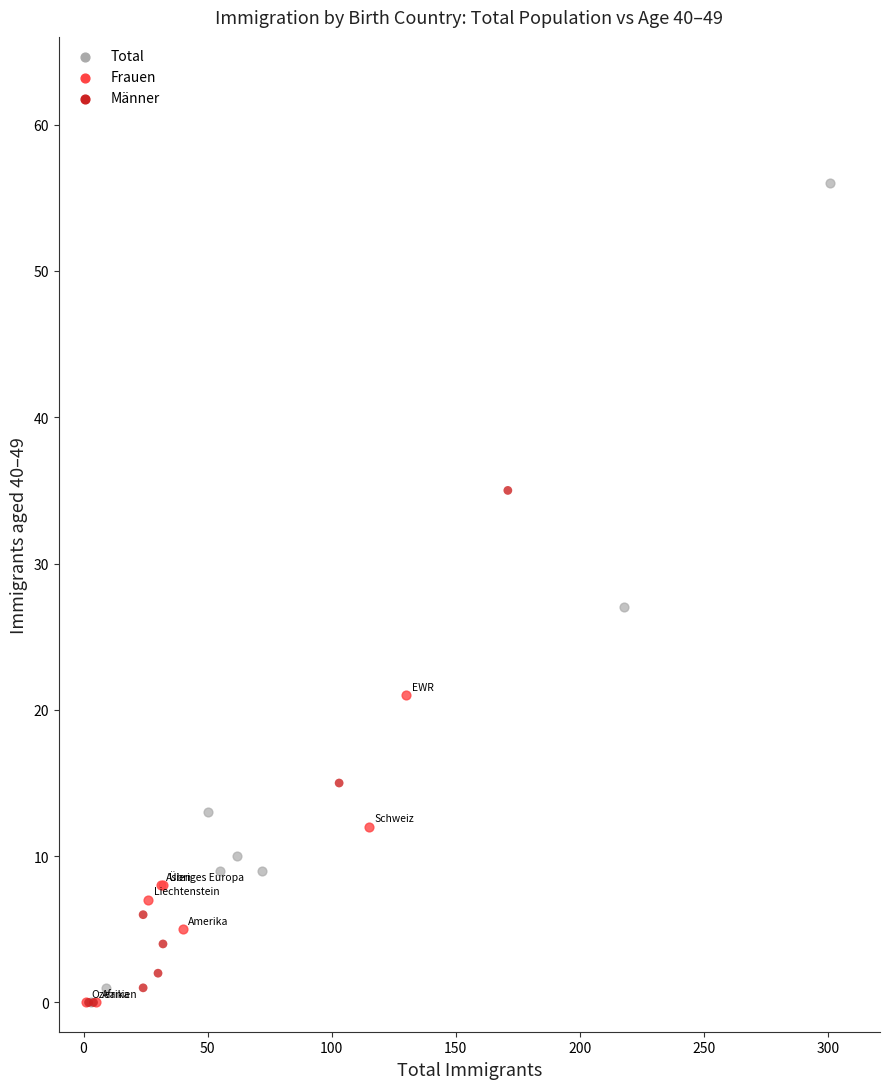

Which series has the largest Y range (max minus min)?

Total